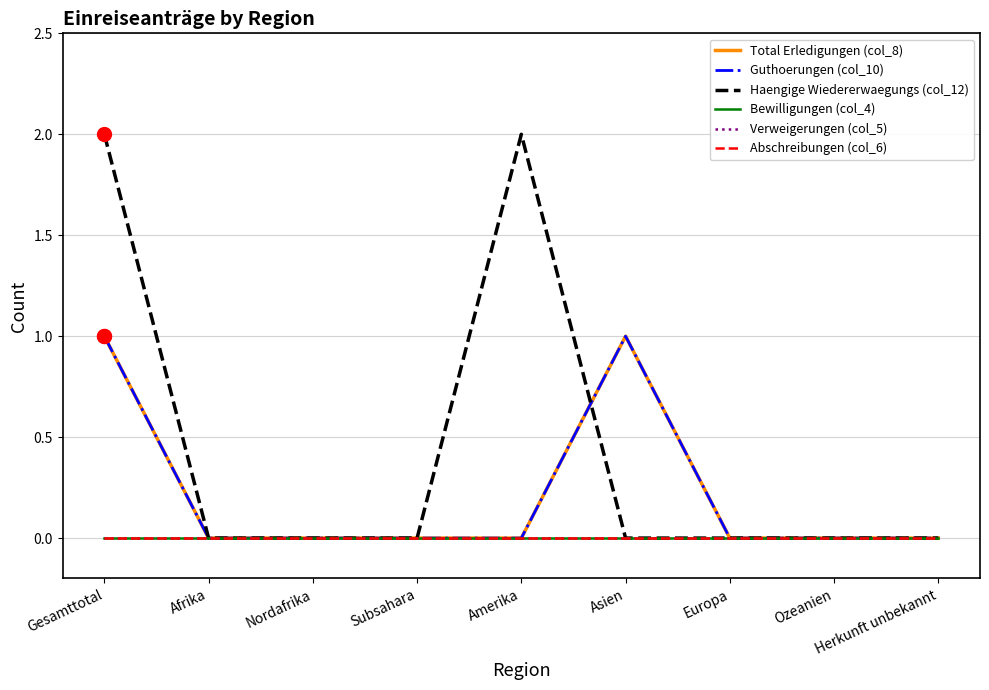

At how many categories does at least one series exceed 0?

3